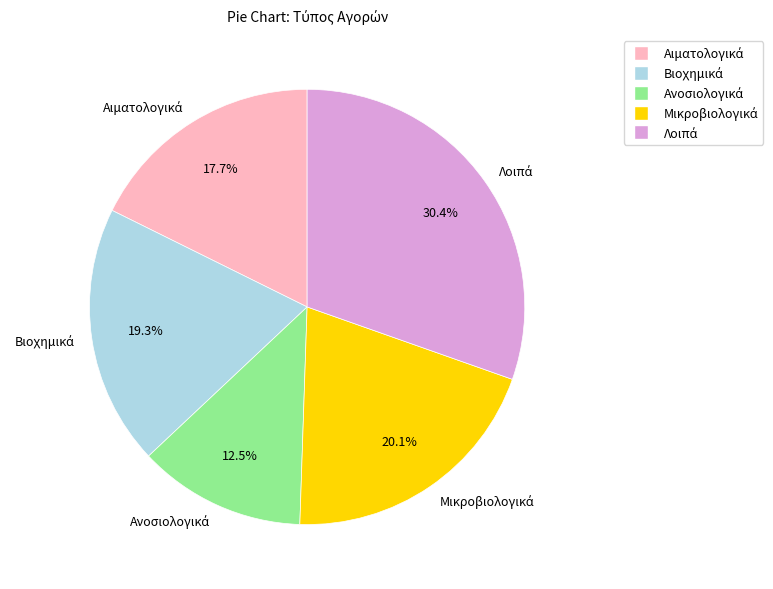

Is there any slice that represents more than half of the pie?

No